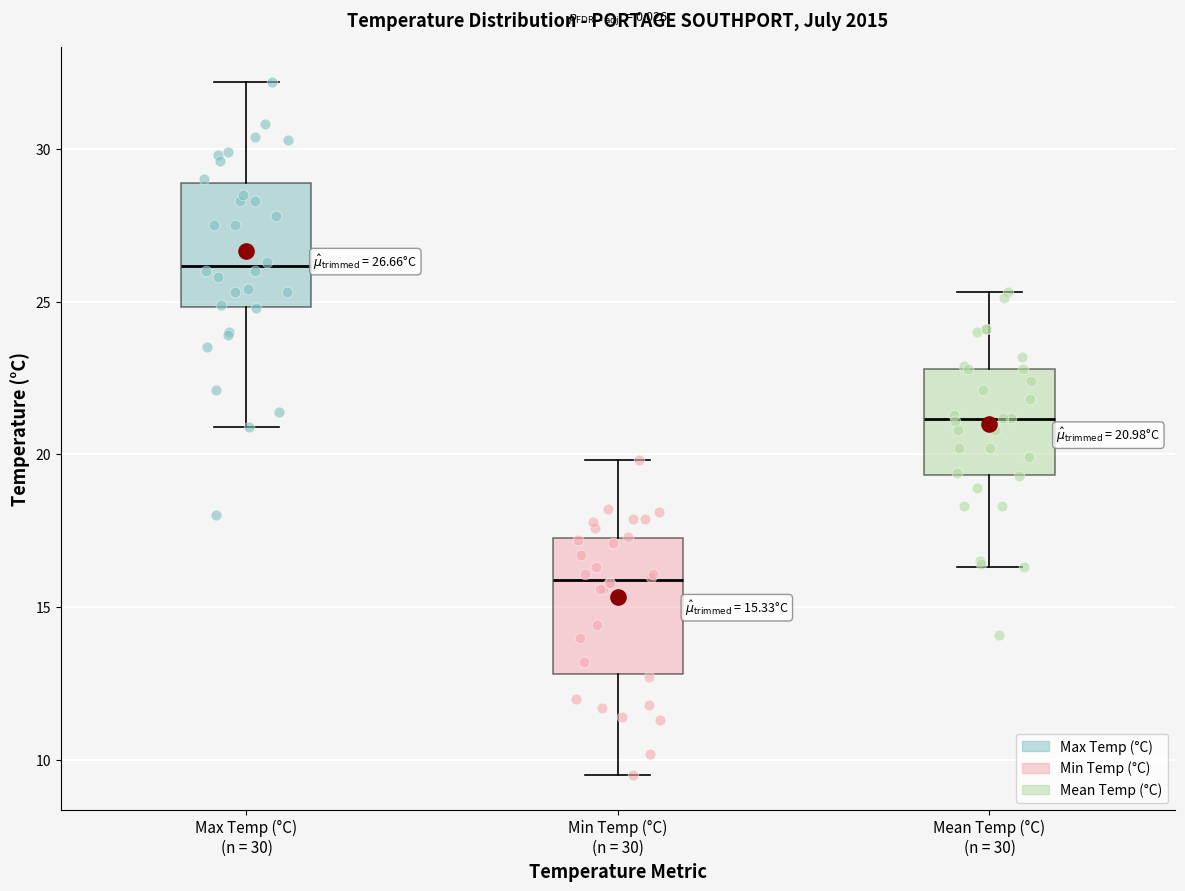

Which box has the lowest median line?

Min Temp (°C) (n = 30)